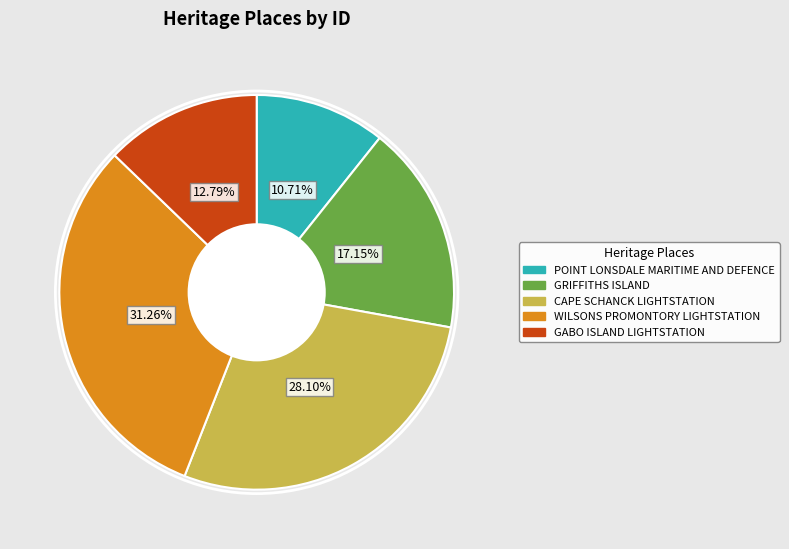

To the nearest percent, what is the average slice percentage?

20%